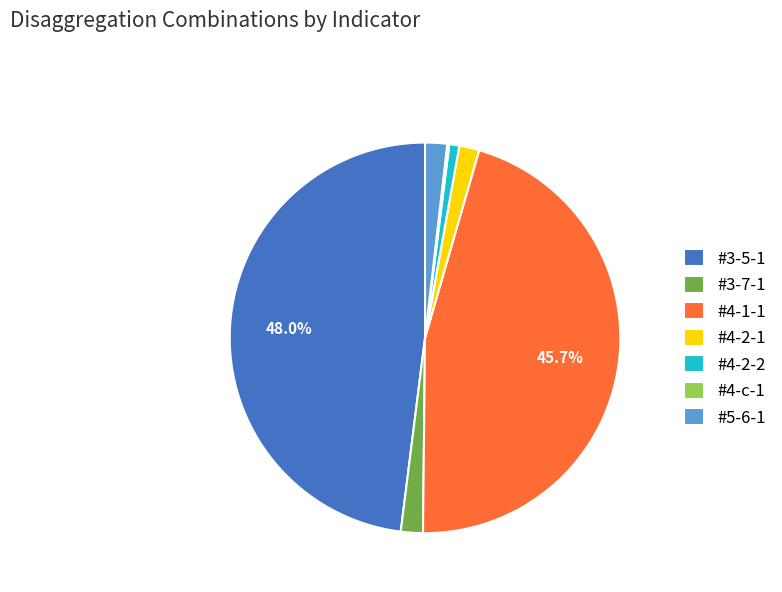

To the nearest percent, what is the average slice percentage?

14%